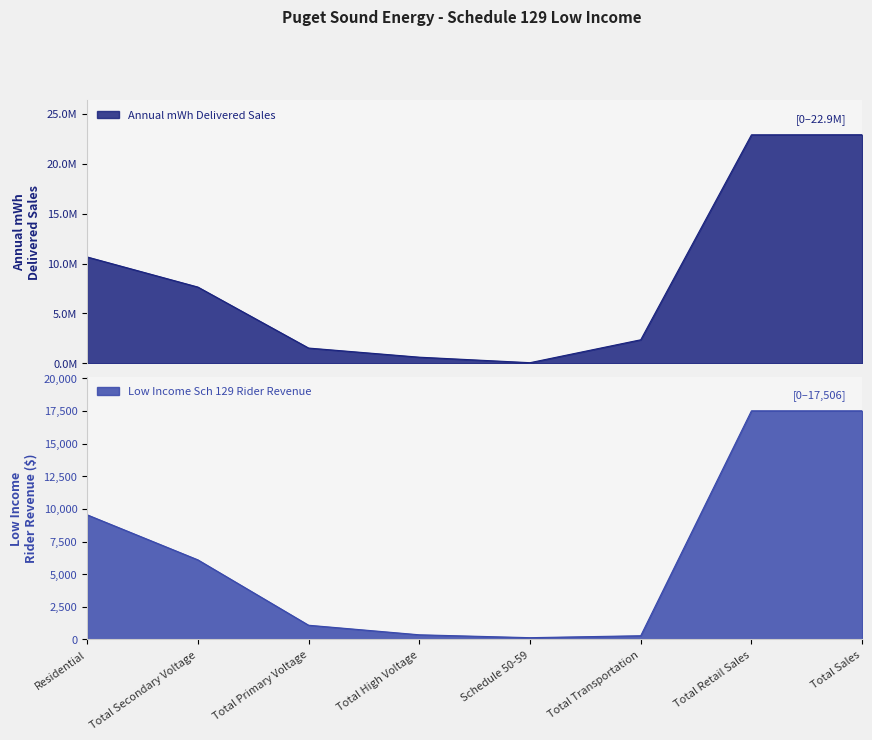

Does the chart display data point markers on the line(s)?

No